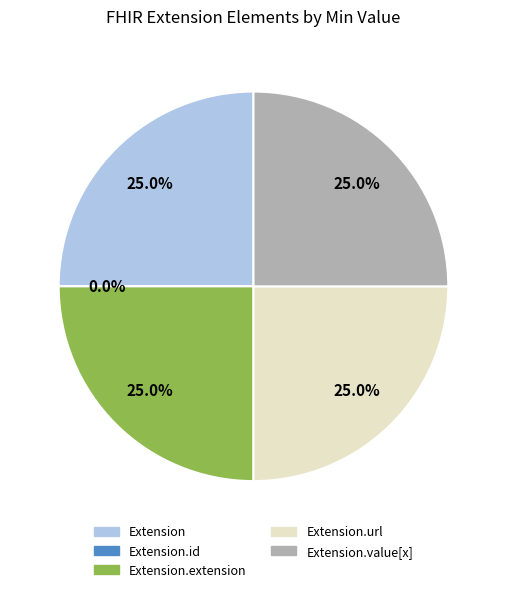

Count the number of slices in the pie.

5